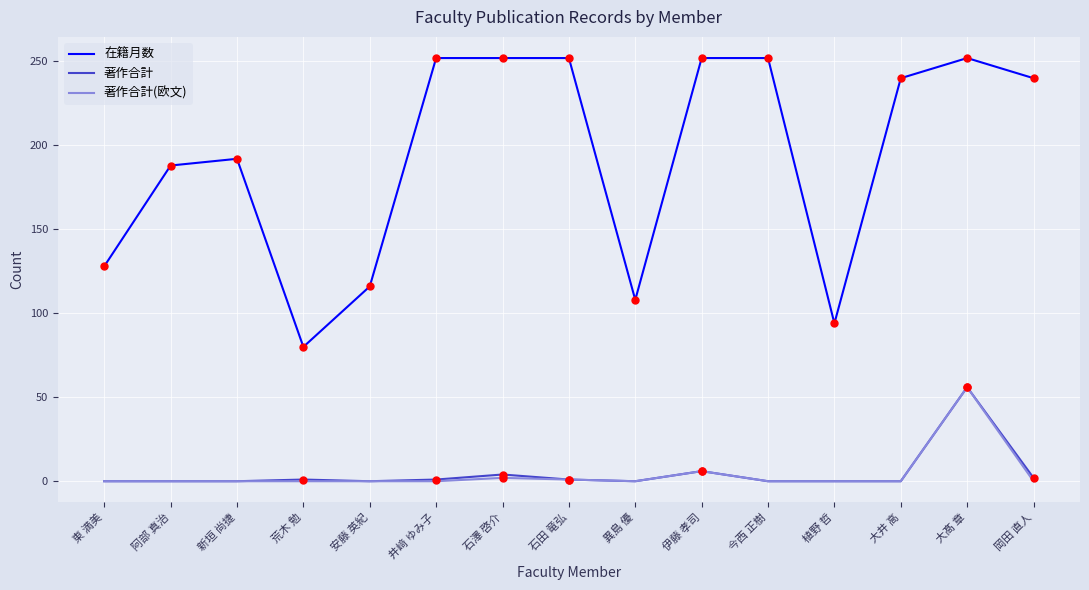

What is the difference between the highest and lowest values at 新垣 尚捷?

192